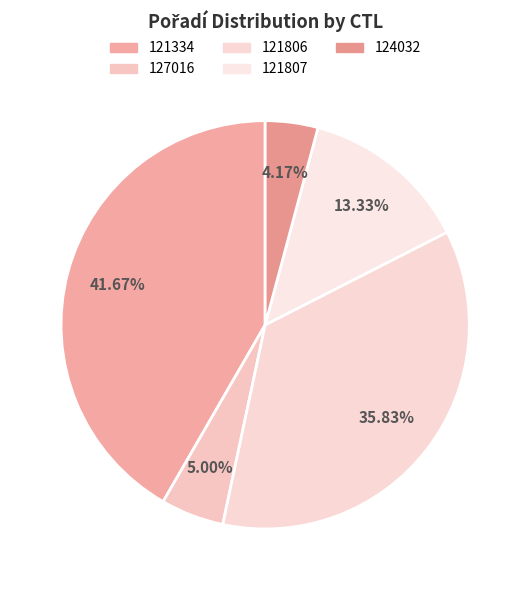

Which slice is the largest?

121334